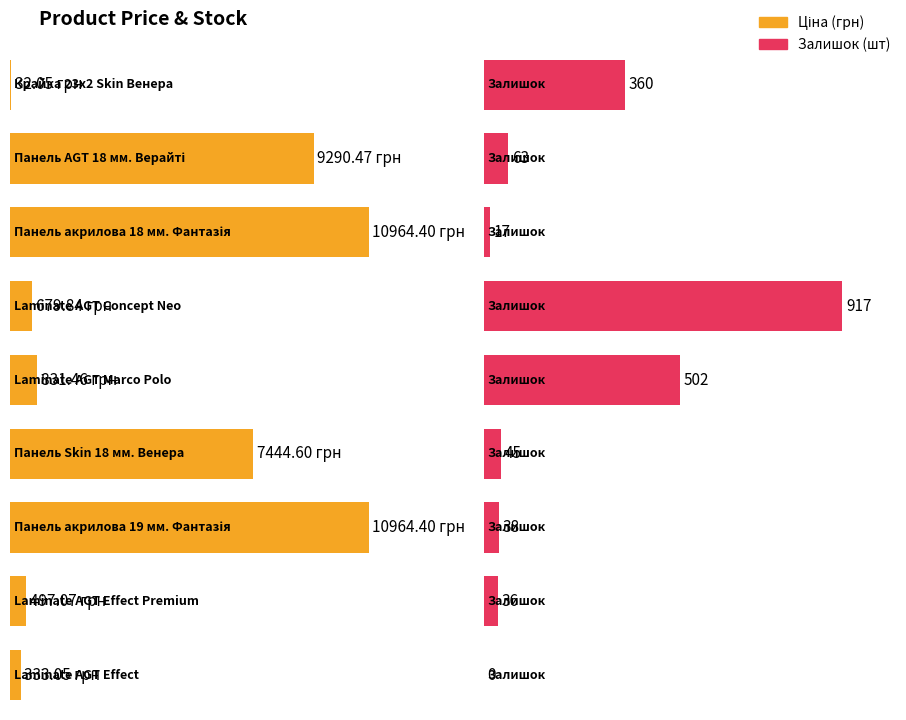

List the series in order of their overall mean, highest first.

Ціна, Залишок